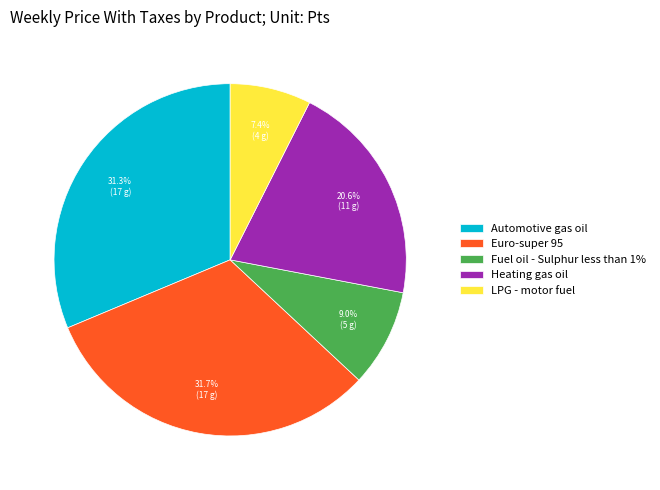

Which slice is the smallest?

LPG - motor fuel